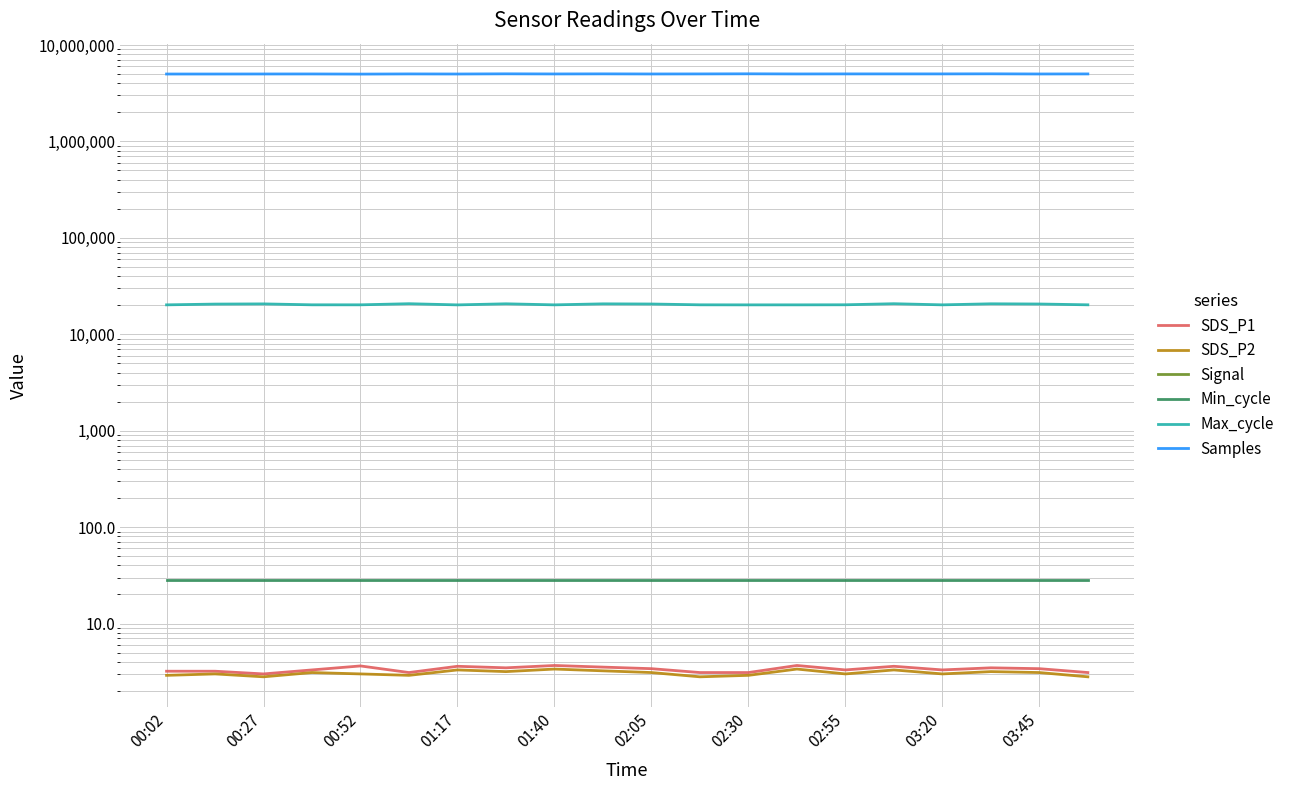

What is the minimum value shown in the chart?

-64.0